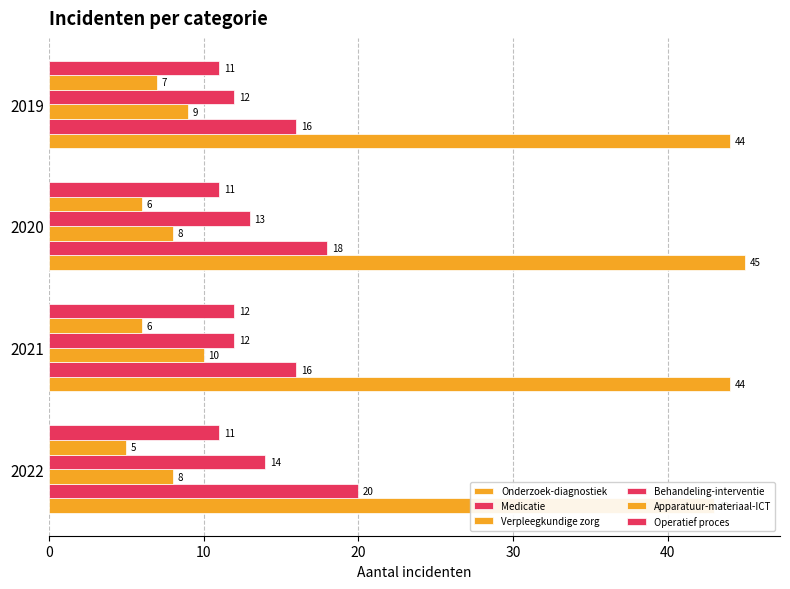

Does the chart contain stacked bars?

No